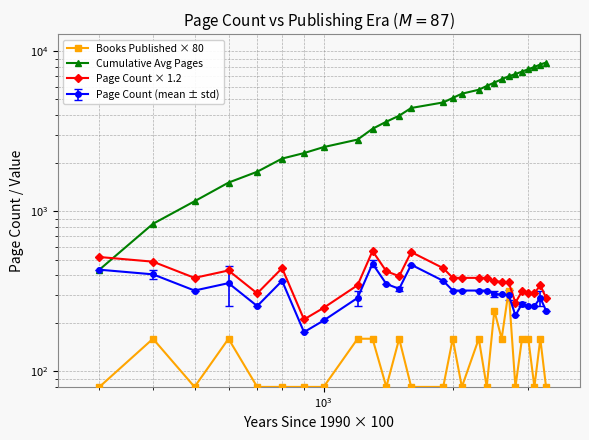

Does the chart display data point markers on the line(s)?

Yes